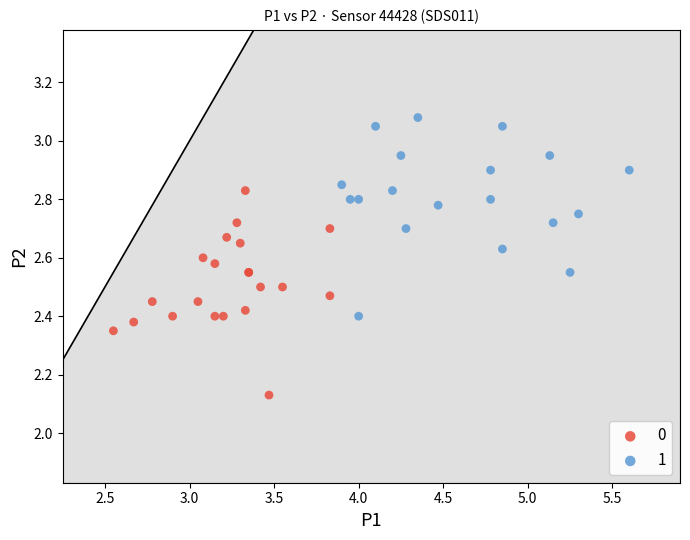

What are all the series names shown in the legend?

0, 1